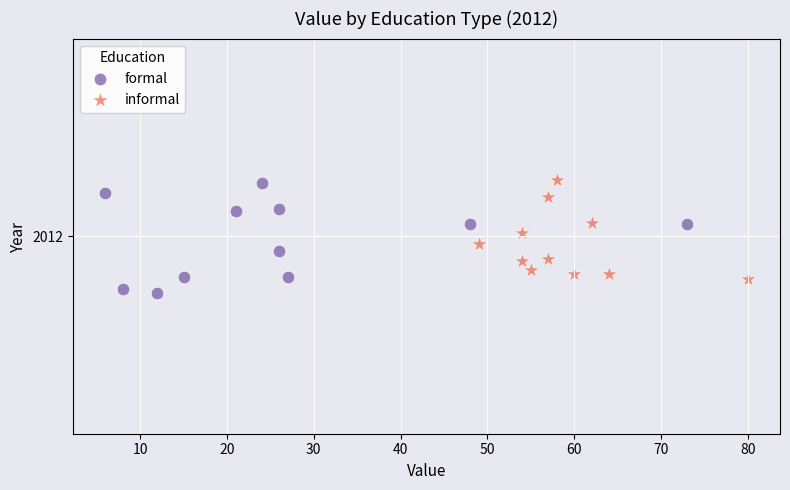

What are all the series names shown in the legend?

formal, informal